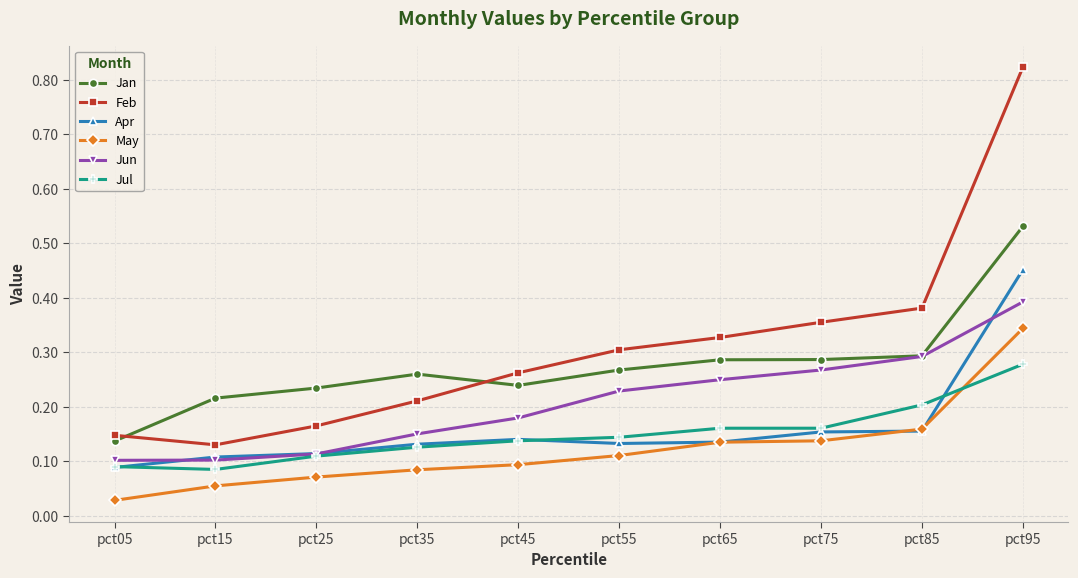

Does the chart display data point markers on the line(s)?

Yes